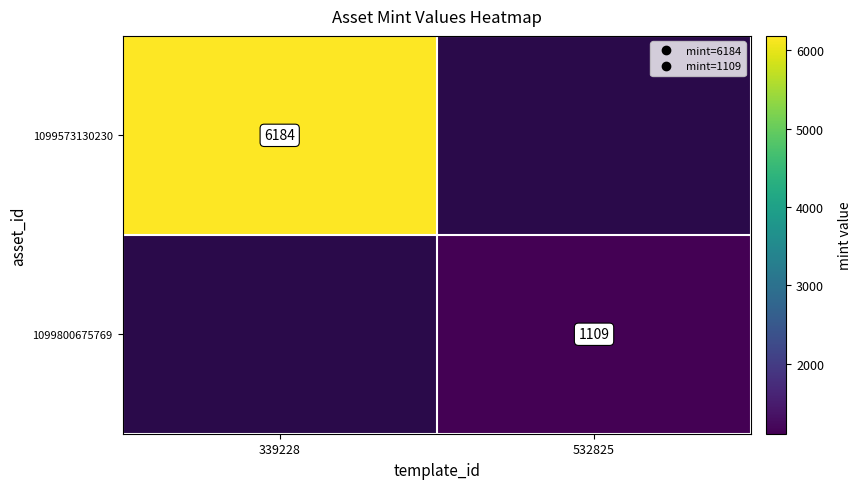

Which series has the widest spread of values?

1099573130230